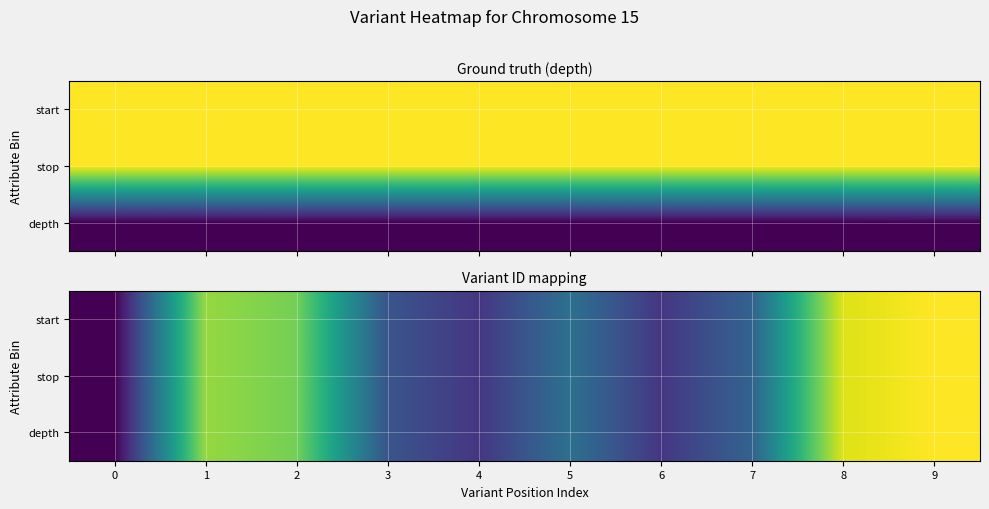

What is the greatest value displayed?

1.0